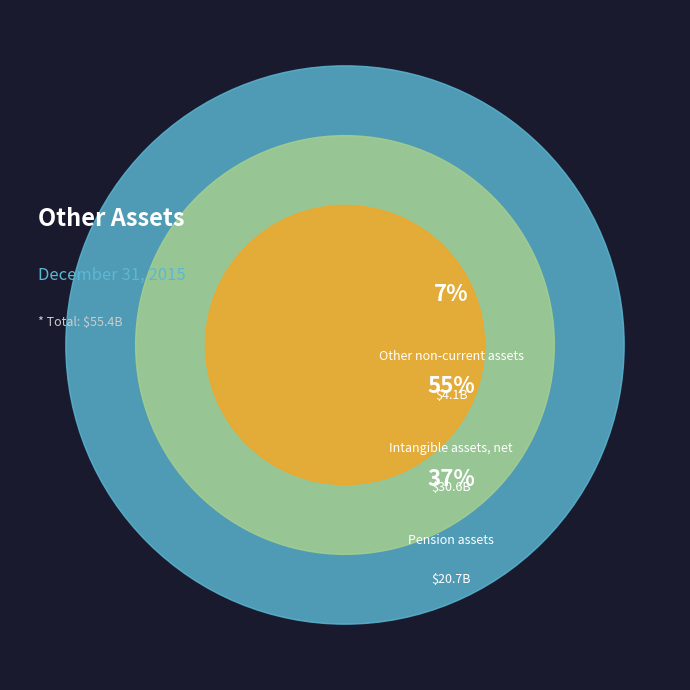

What is the change in value from Pension assets to Intangible assets, net?

+9.9